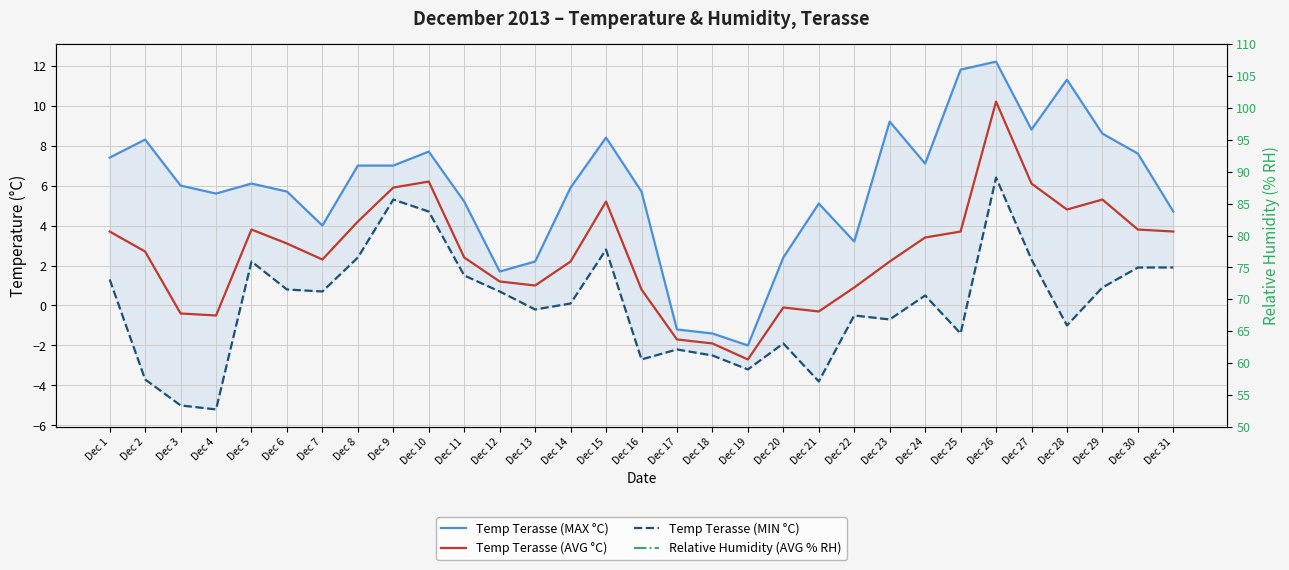

Is the value of Relative Humidity (AVG % RH) at Dec 23 greater than the value of Temp Terasse (MAX °C) at Dec 5?

Yes